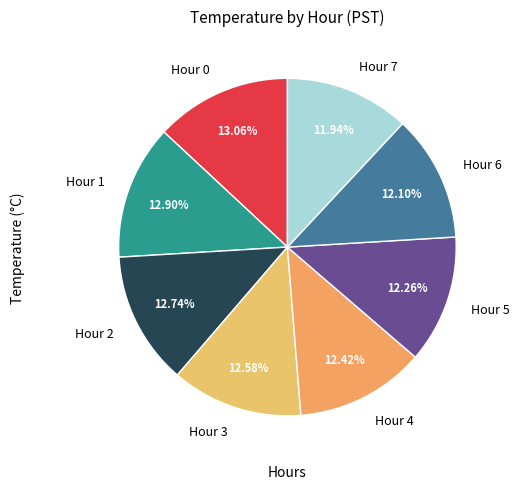

What is the ratio of the value at Hour 4 to the value at Hour 0?

1.0